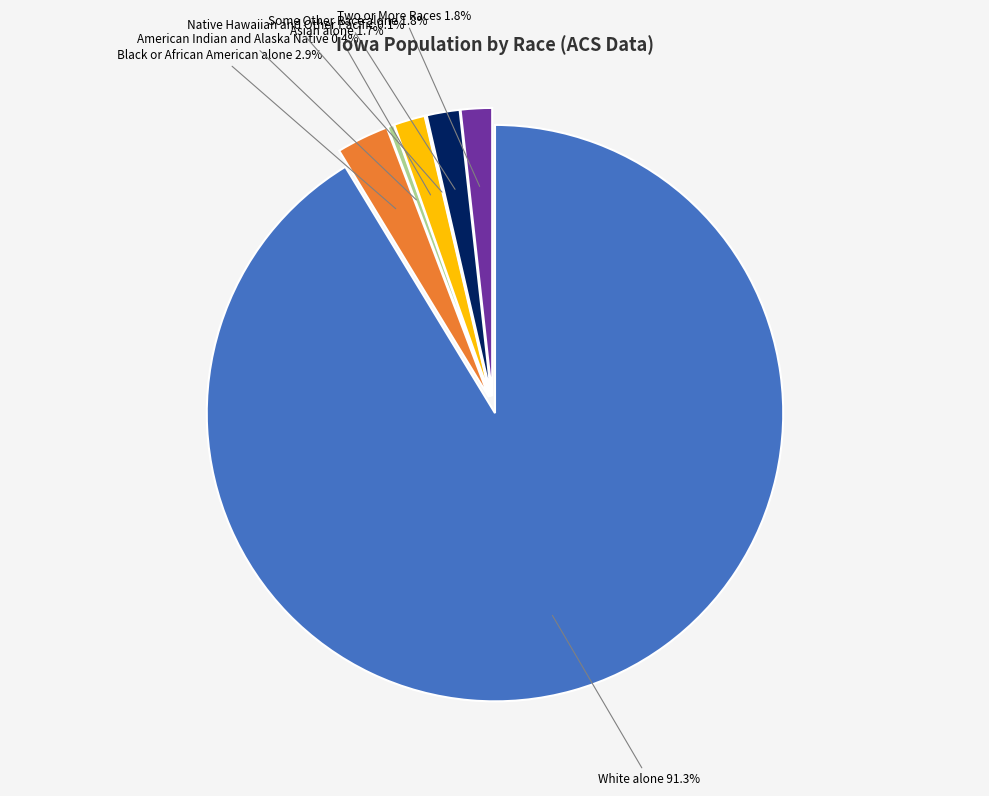

What is the total percentage of American Indian and Alaska Native and Some Other Race alone?

2.2%